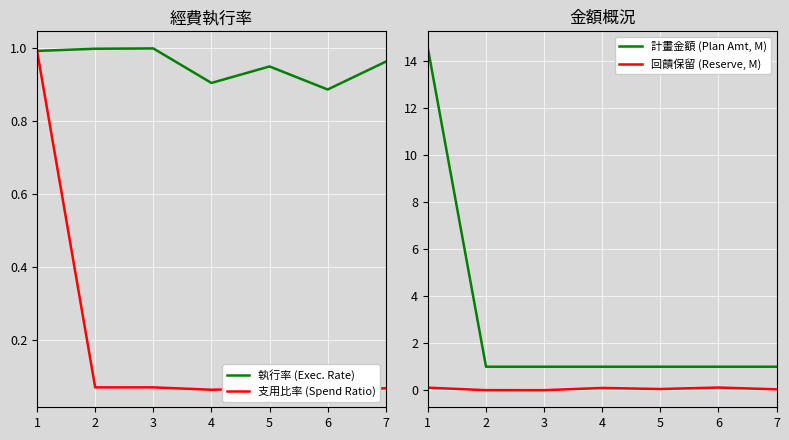

What is the total value across all series at 1?

16.6